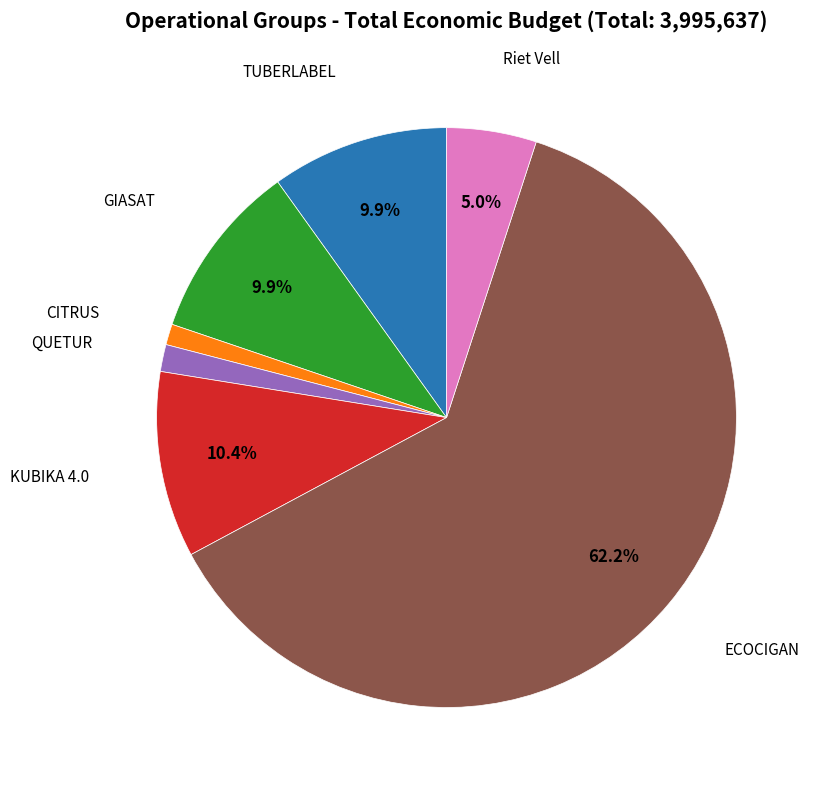

Does any single category account for the majority?

Yes